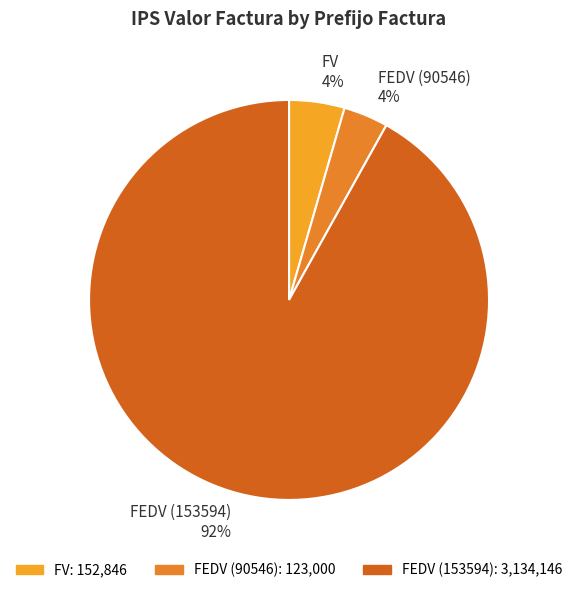

Count the number of slices in the pie.

3